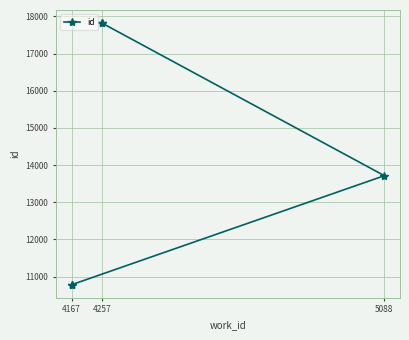

What is the difference between the maximum and minimum values?

7038